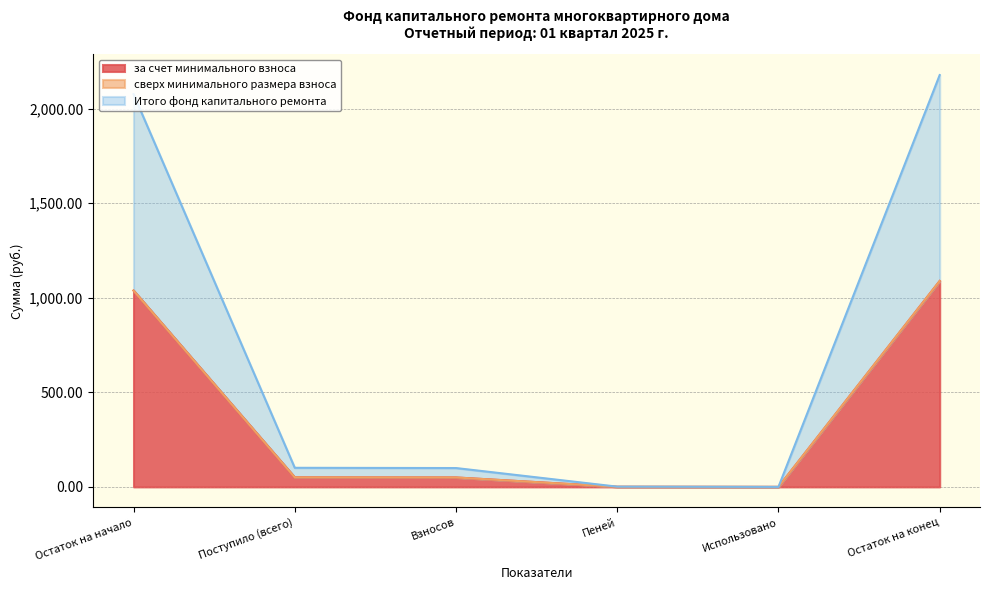

Does the chart have visible grid lines?

Yes